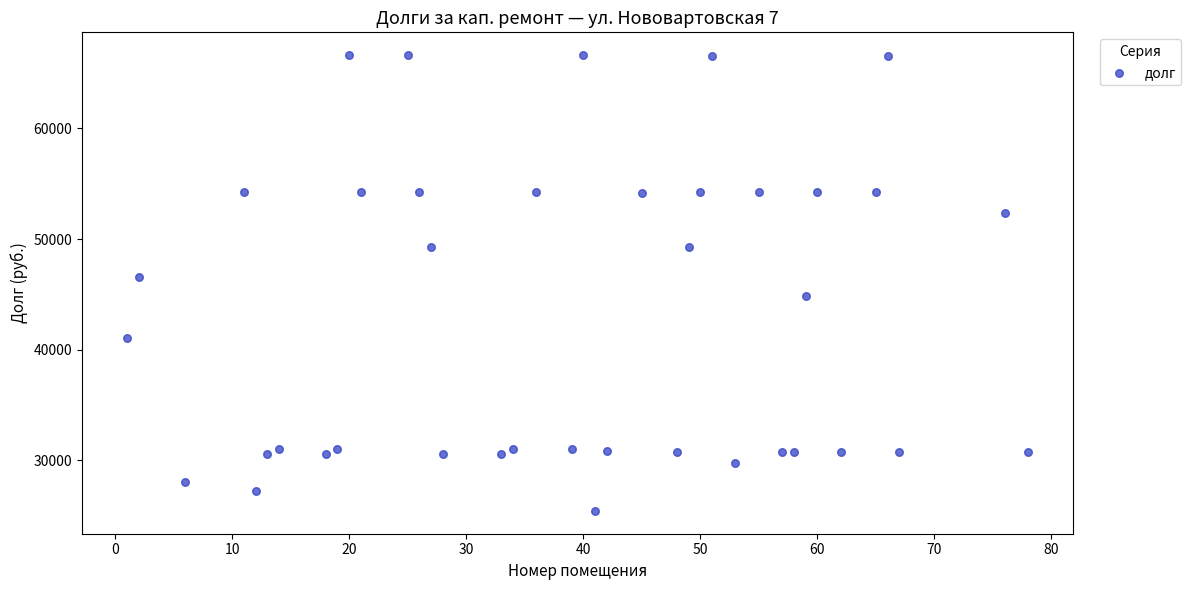

What Y value in the scatter plot is closest to 46029?

46612.4